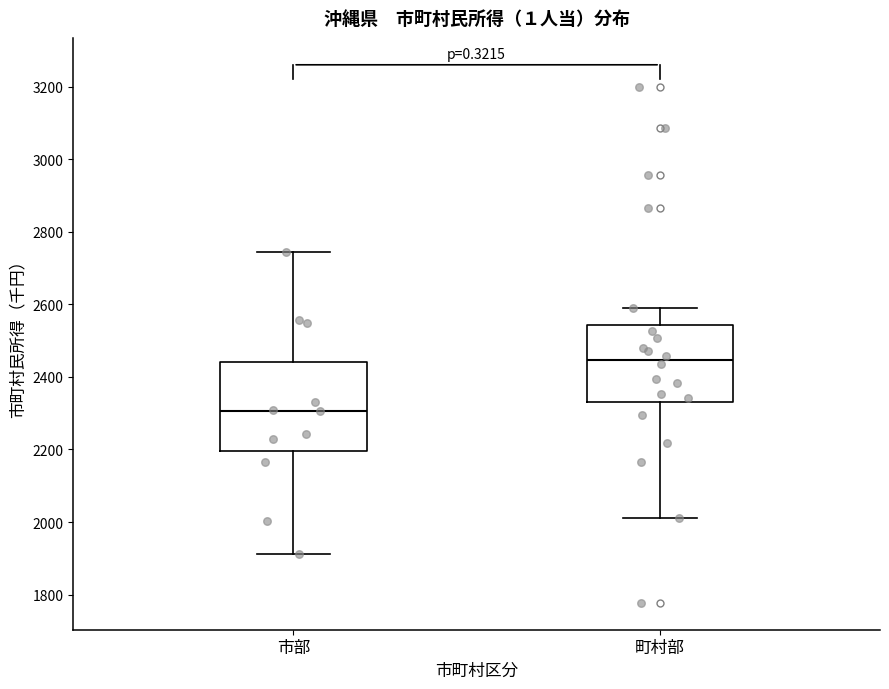

Which box is the tallest, from its lower edge to its upper edge?

市部